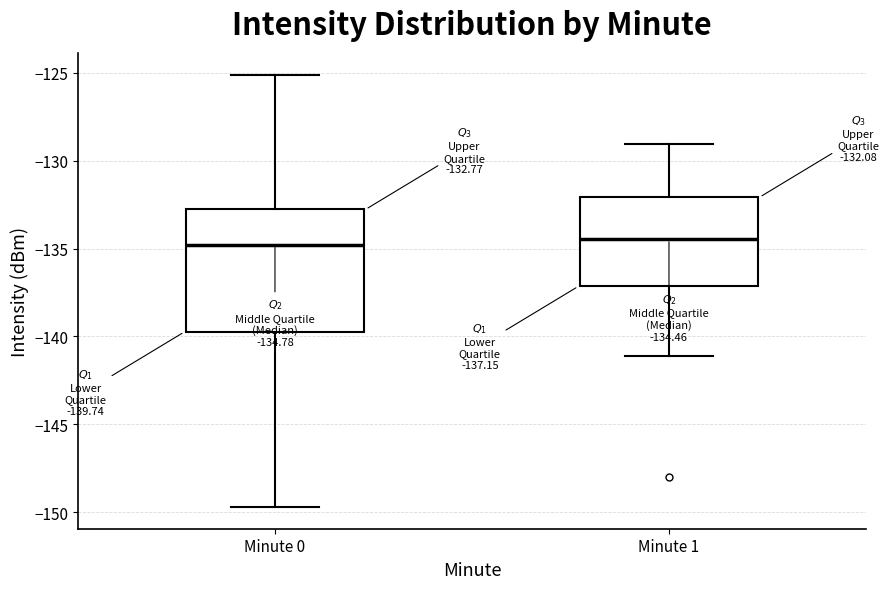

Comparing the boxes themselves (not the whiskers), which one is the tallest?

Minute 0